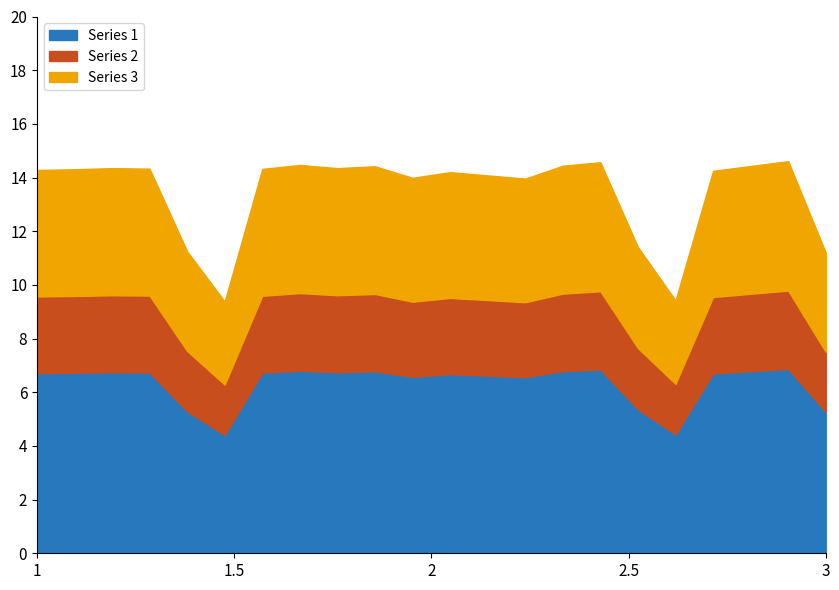

What is the highest value of the Series 1 series?

6.9